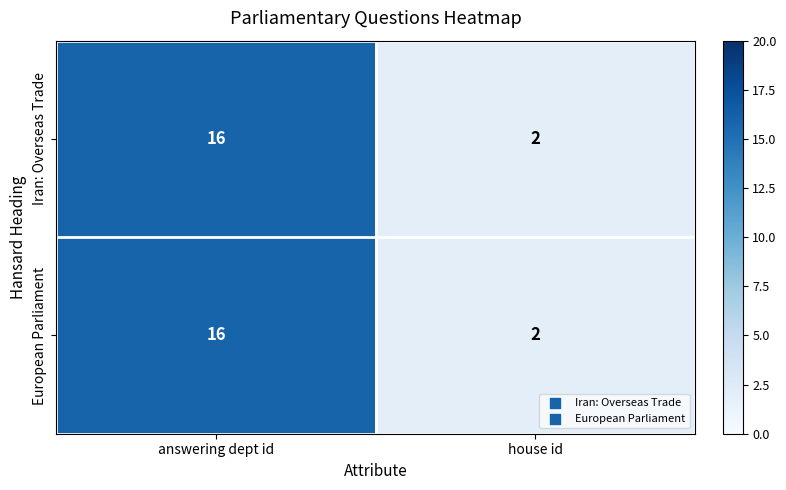

Read the Iran: Overseas Trade value at answering dept id, to the nearest 5.

15